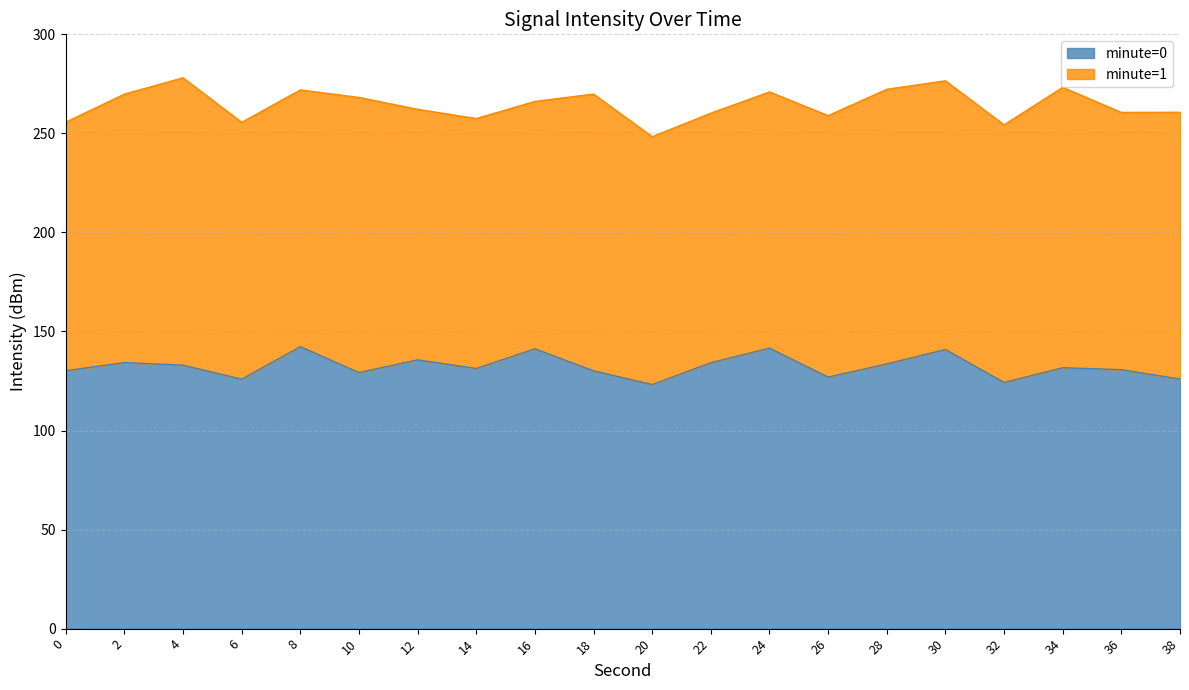

Where is the data nearest to the value 132?

34